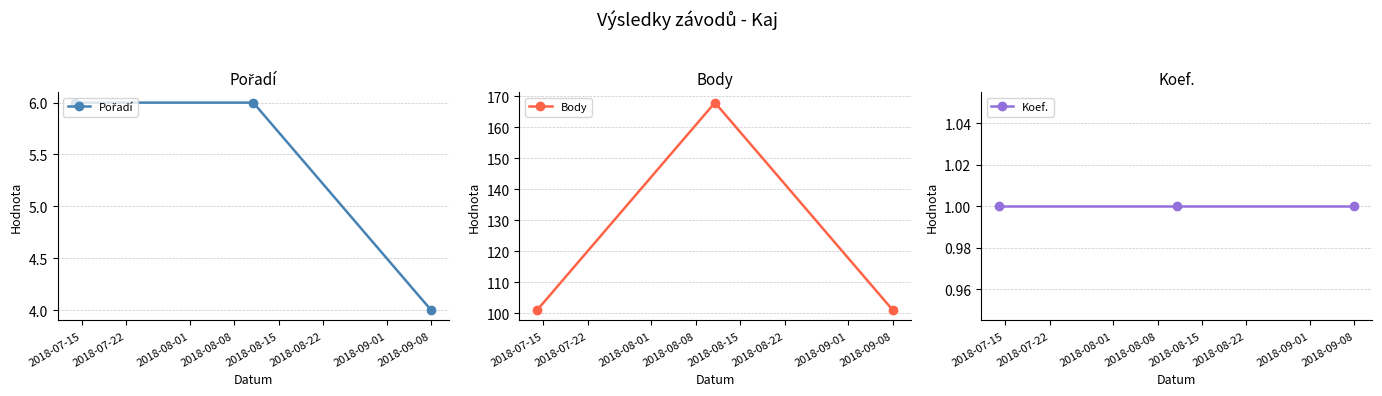

What is the maximum value for Body?

168